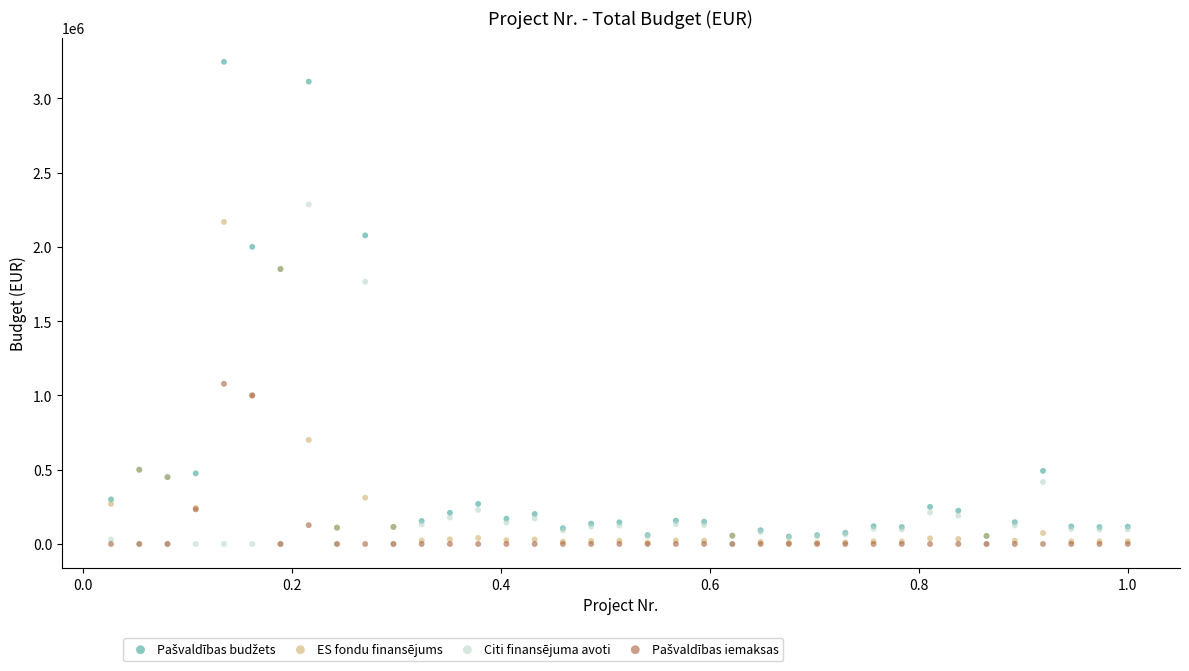

Across all series, what Y value is closest to 1622889?

1765528.0